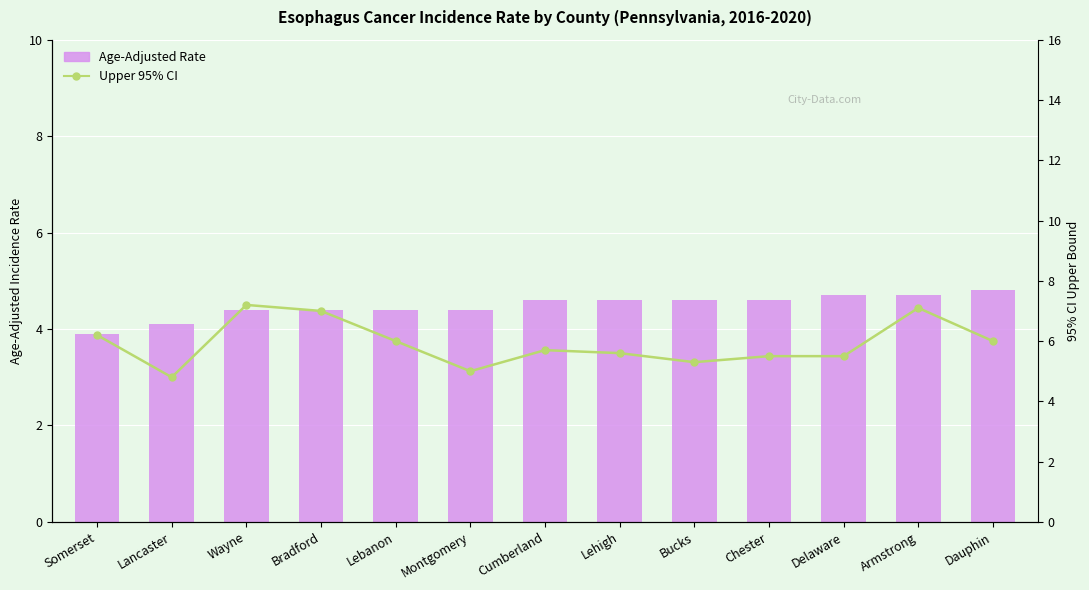

What are all the series names shown in the legend?

Age-Adjusted Rate, Upper 95% CI